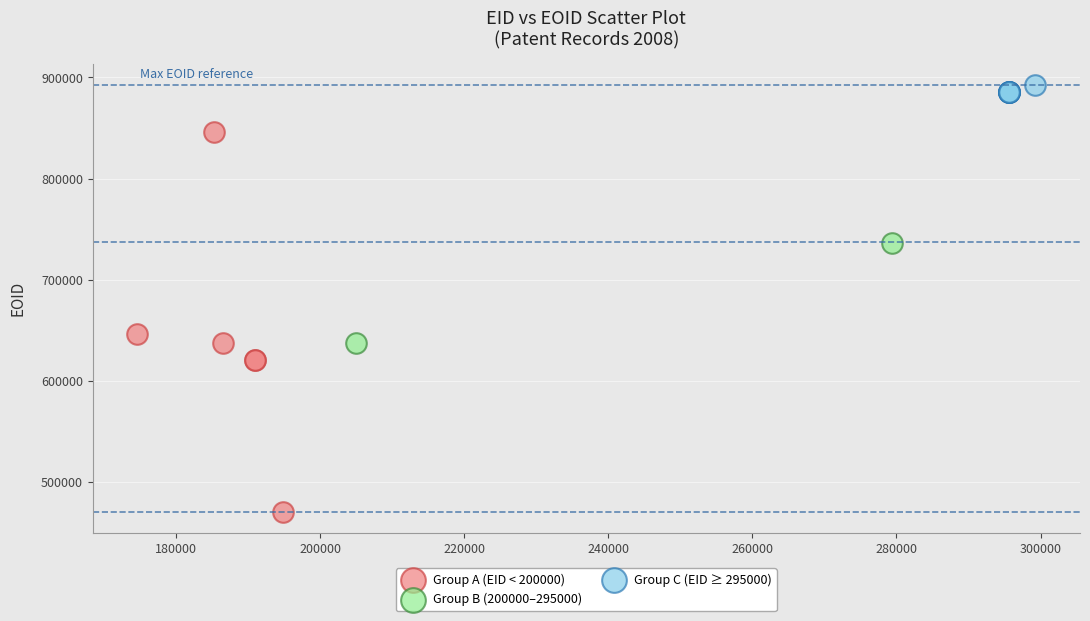

What are all the series names shown in the legend?

Group A (EID < 200000), Group B (200000–295000), Group C (EID ≥ 295000)